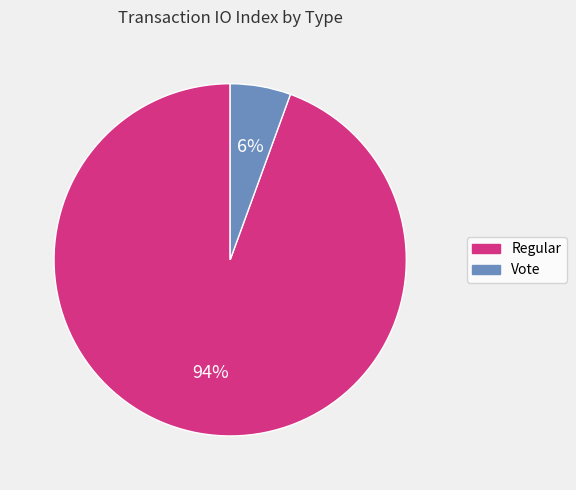

What percentage is the Regular slice, to the nearest percent?

94%